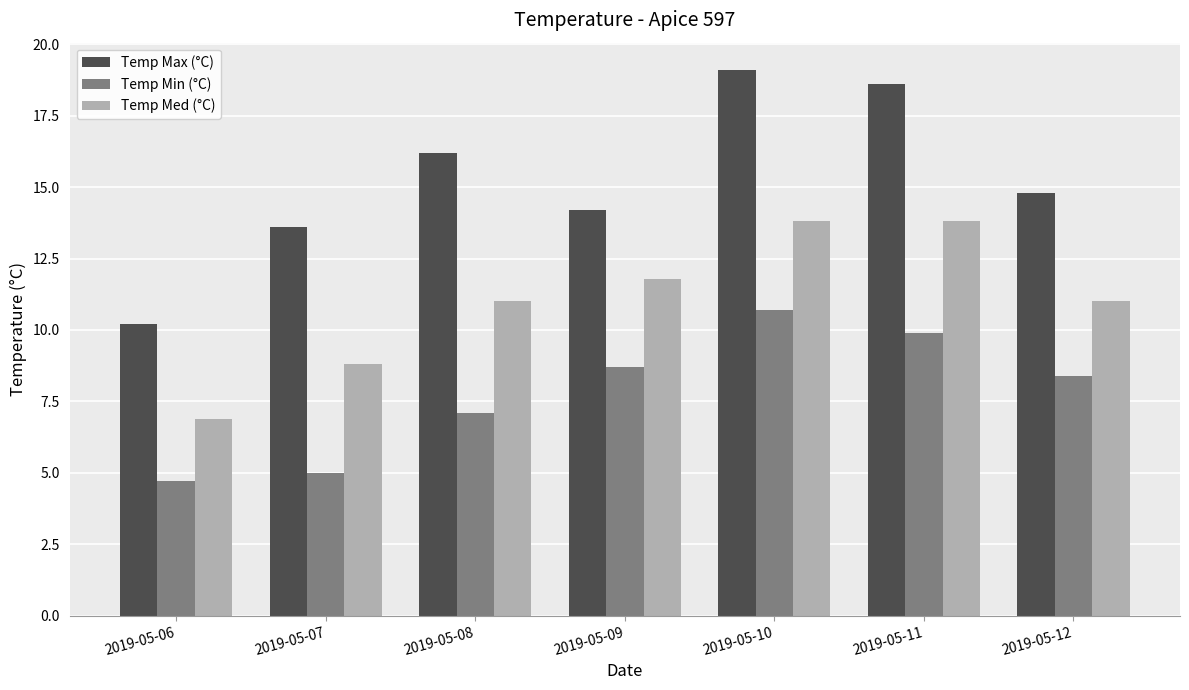

List the series in order of their overall mean, highest first.

Temp Max (°C), Temp Med (°C), Temp Min (°C)